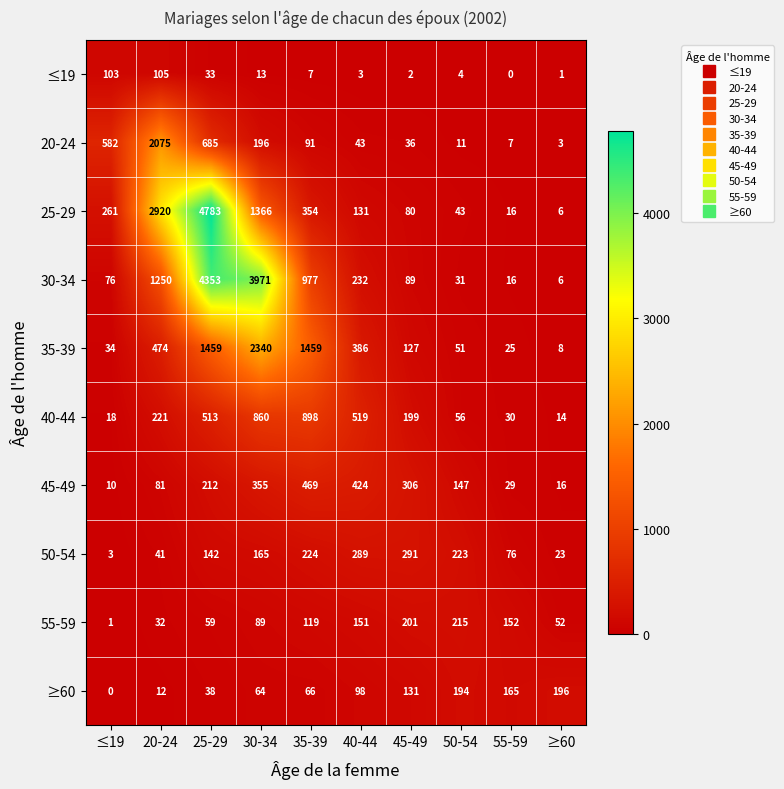

What is the difference between the maximum and minimum values in the 30-34 series?

4347